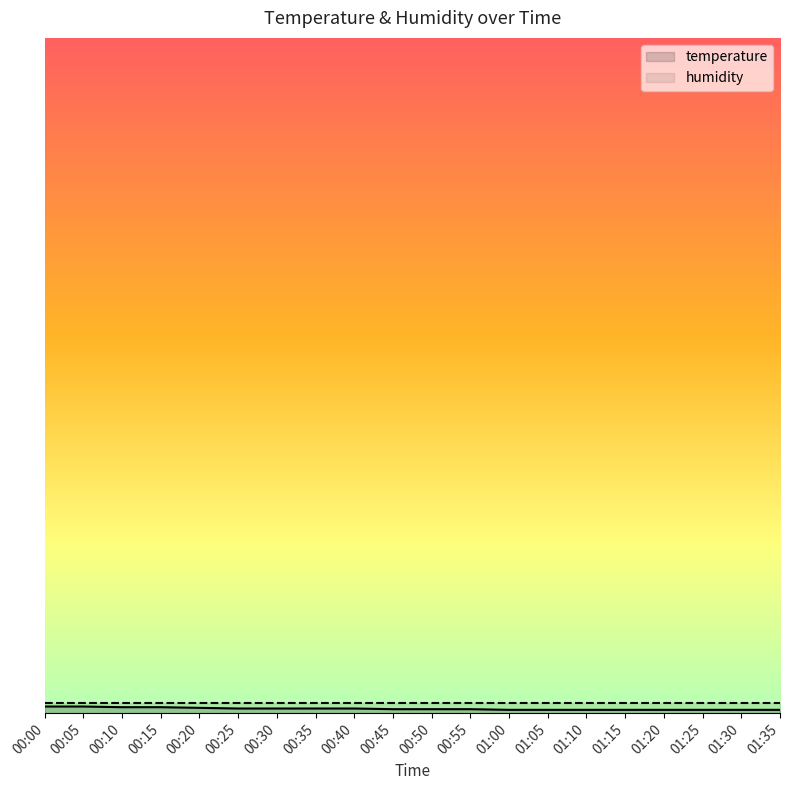

Is this an area chart (filled region under the line)?

No